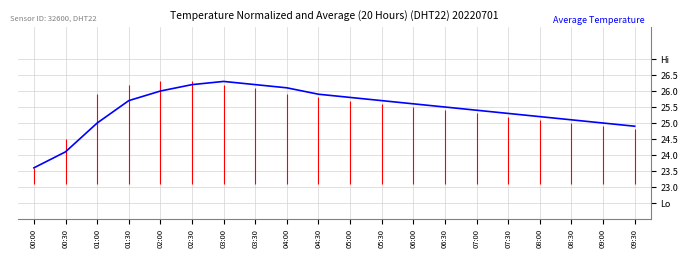

List the labels in order of value, largest first.

03:00, 02:30, 03:30, 04:00, 02:00, 04:30, 05:00, 01:30, 05:30, 06:00, 06:30, 07:00, 07:30, 08:00, 08:30, 01:00, 09:00, 09:30, 00:30, 00:00